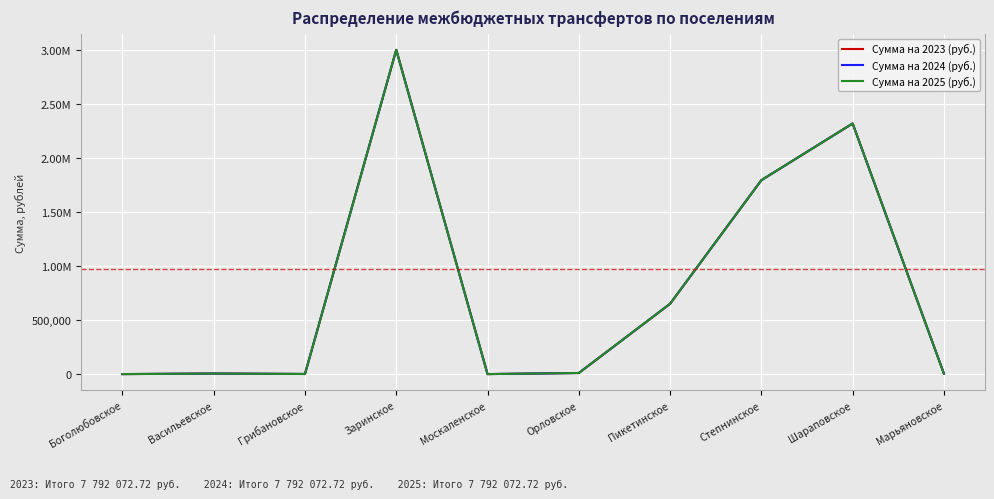

Reading left to right, what are all the values shown in this chart?

Сумма на 2023 (руб.): 0.0	5000.0	1000.0	3003495.1	0.0	10000.0	651179.2	1796159.1	2321239.3	4000.0
Сумма на 2024 (руб.): 0.0	5000.0	1000.0	3003495.1	0.0	10000.0	651179.2	1796159.1	2321239.3	4000.0
Сумма на 2025 (руб.): 0.0	5000.0	1000.0	3003495.1	0.0	10000.0	651179.2	1796159.1	2321239.3	4000.0